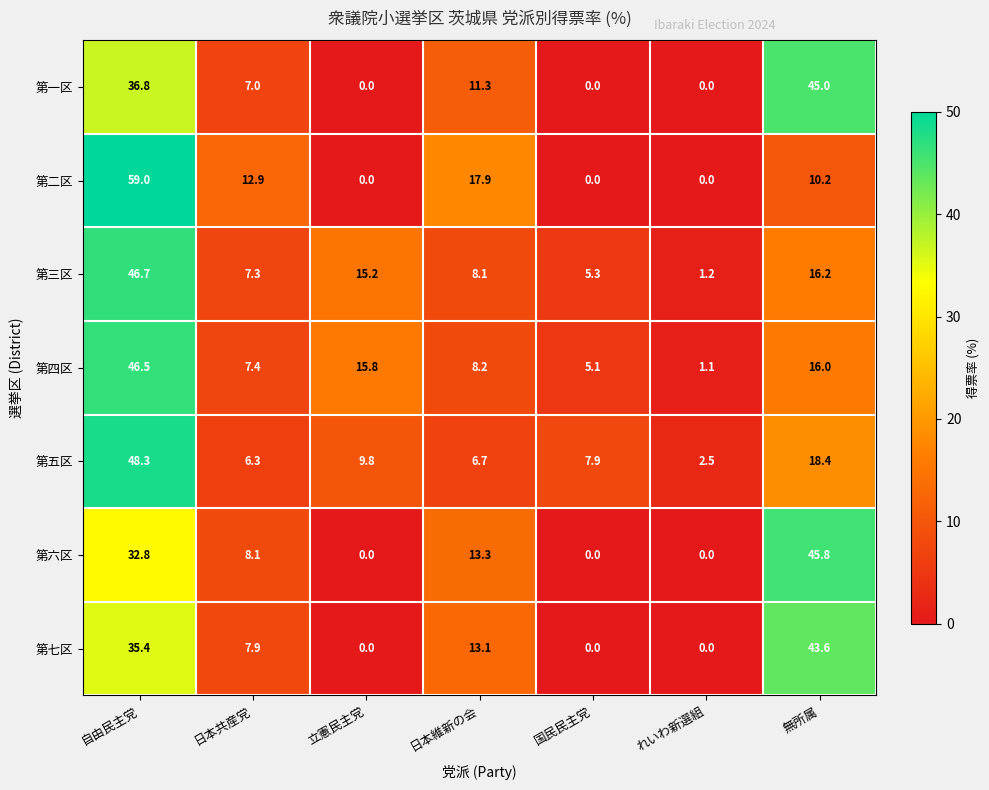

Rank the series by their maximum value, from highest to lowest.

第二区, 第五区, 第三区, 第四区, 第六区, 第一区, 第七区